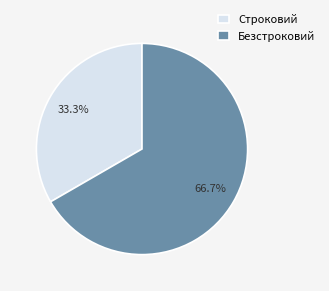

What percentage do Строковий and Безстроковий together represent?

100.0%